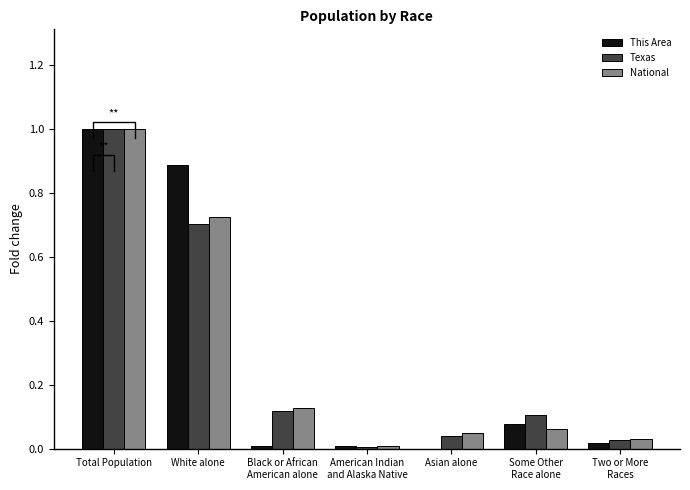

How many bars are there in each group?

3